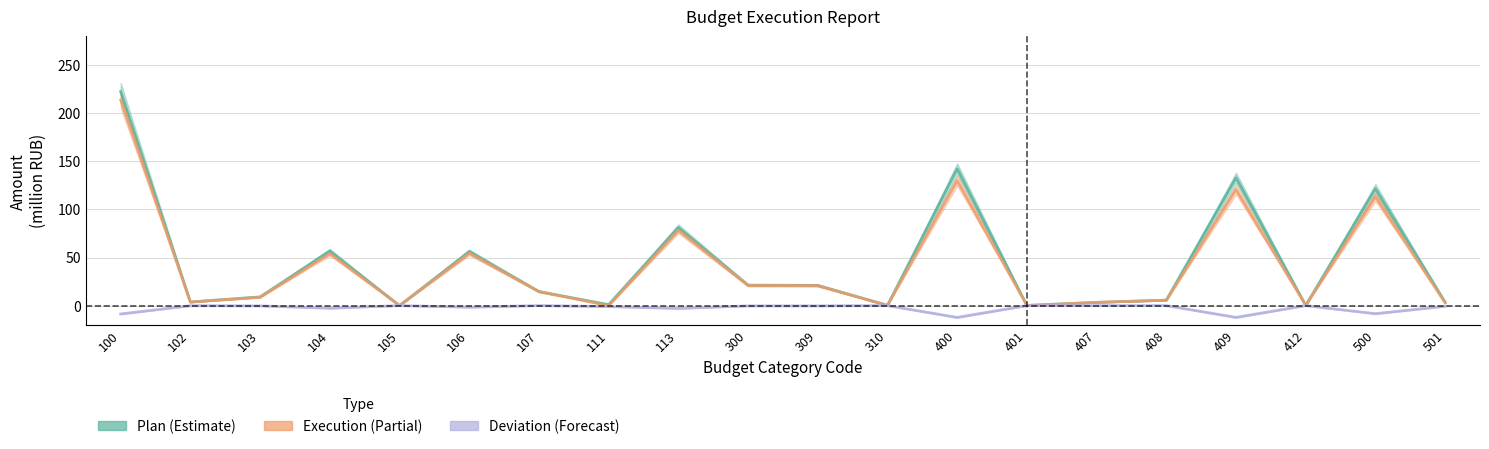

True or false: Plan and Execution cross at least once.

False